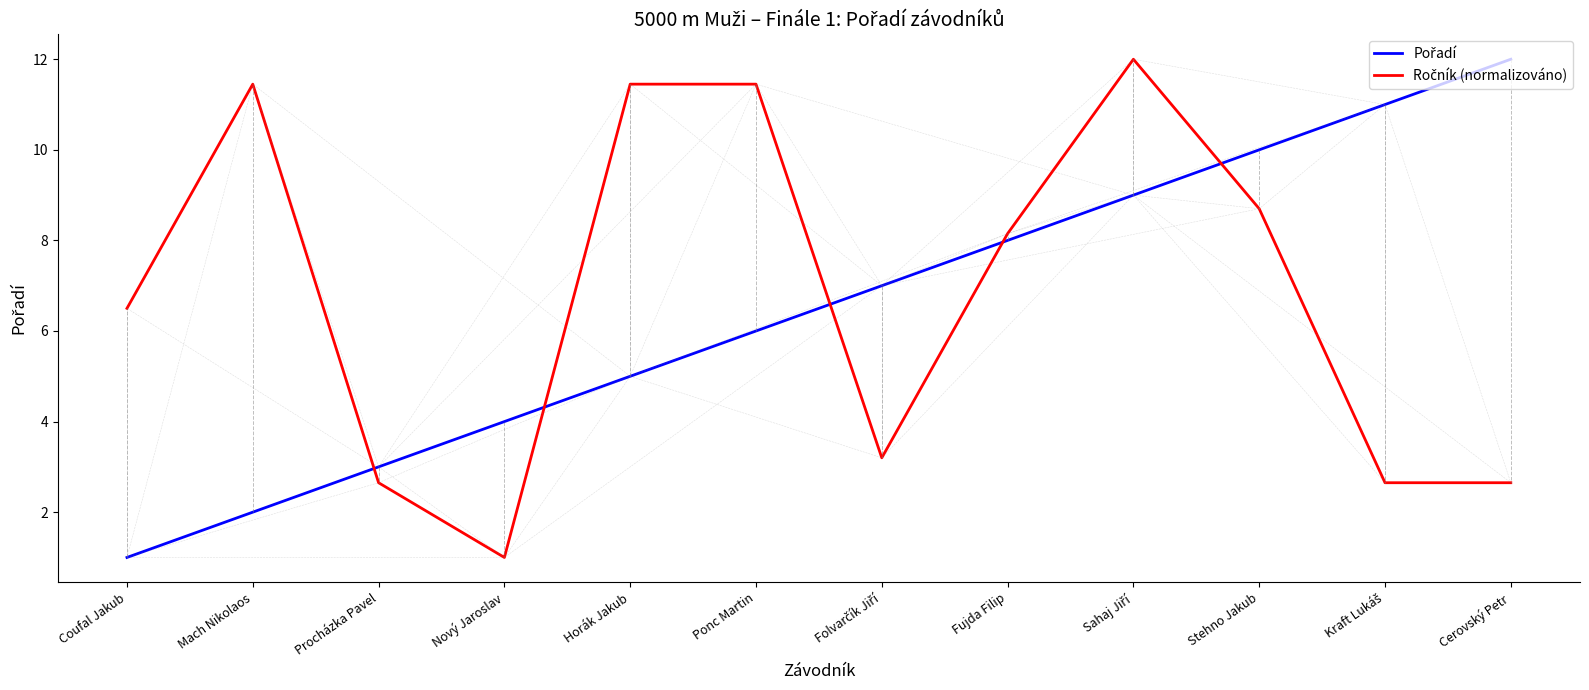

What is the greatest value displayed?

12.0